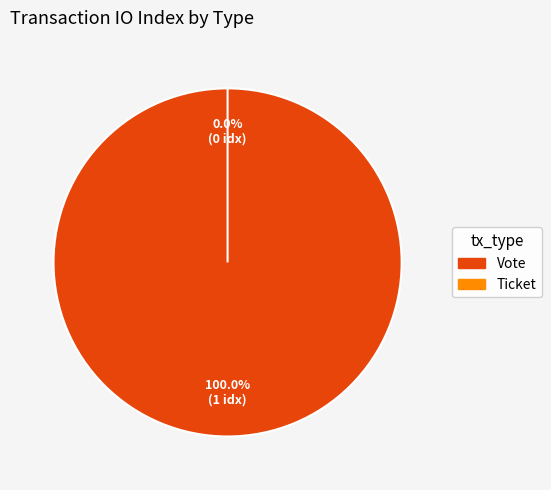

Does any single category account for the majority?

Yes